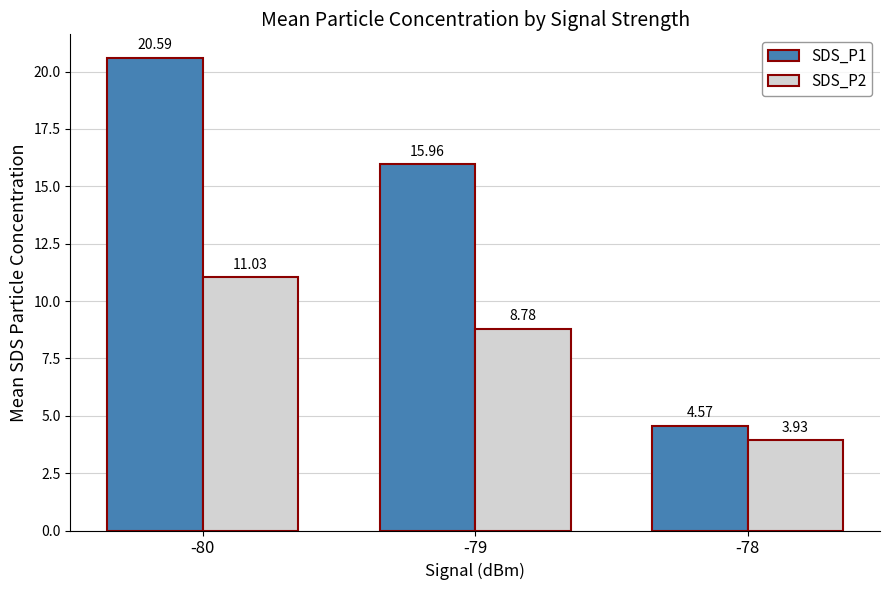

Which series has the largest total across all categories?

SDS_P1